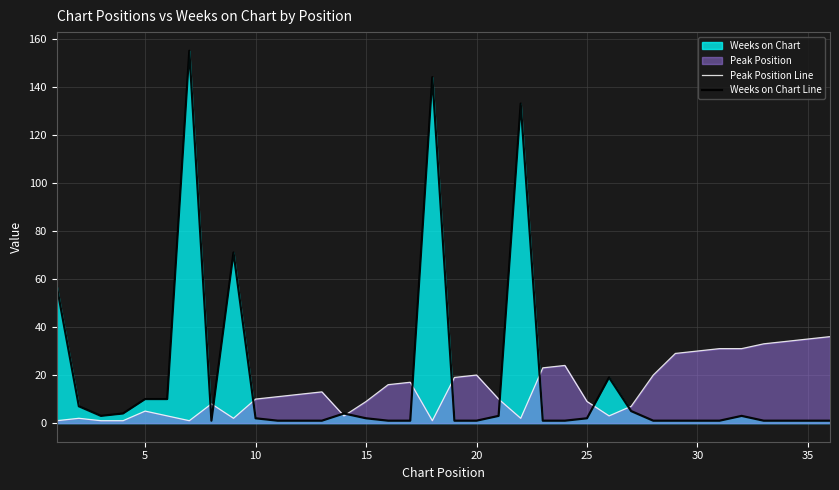

True or false: Weeks on Chart Line and Peak Position Line intersect in this chart.

True